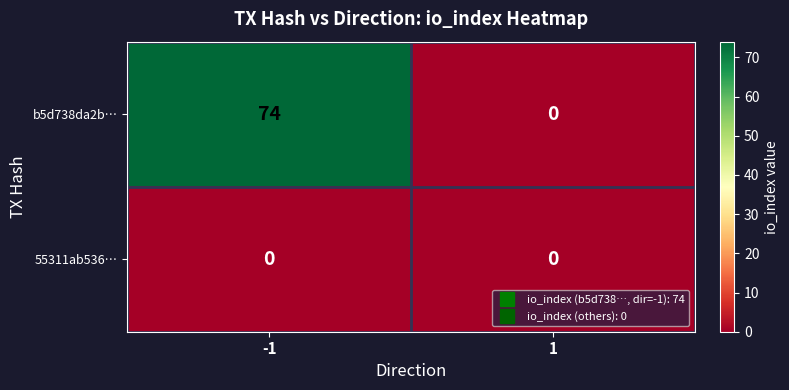

Which series has the largest total across all categories?

b5d738da2b…